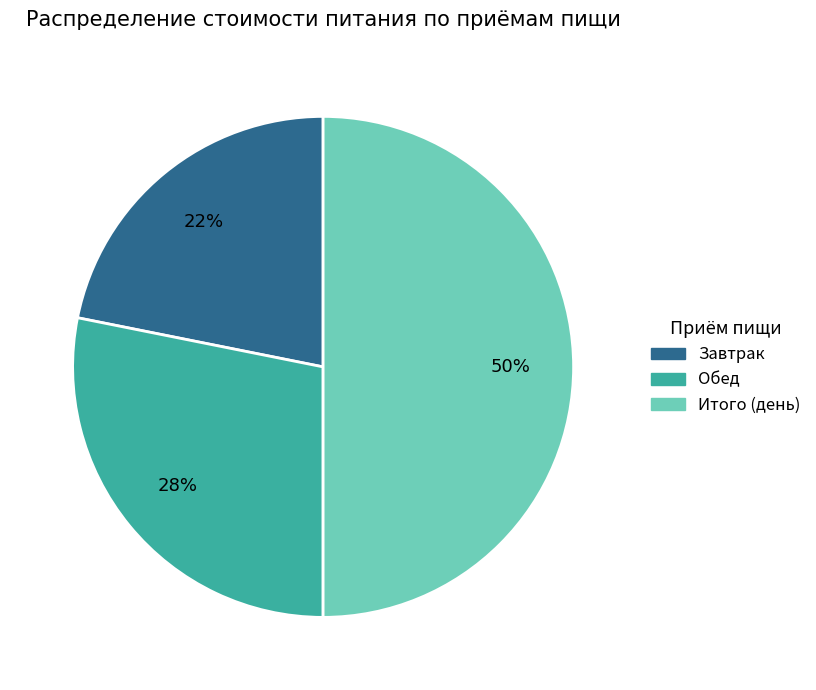

Is the sum of Итого (день) and Завтрак greater than half?

Yes